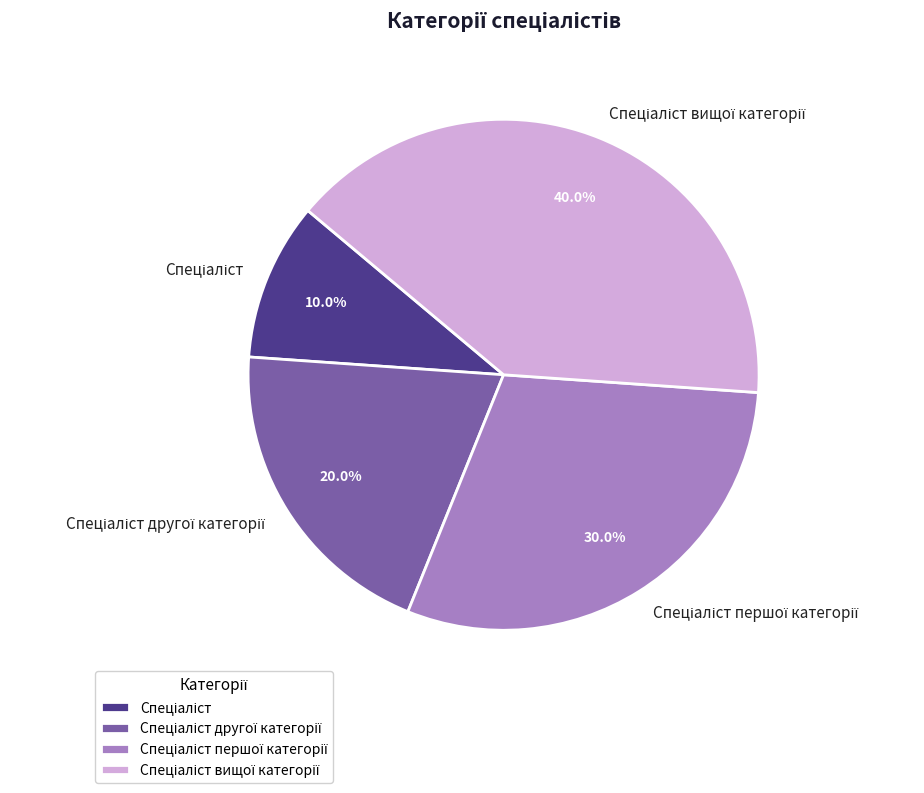

Does any single category account for the majority?

No